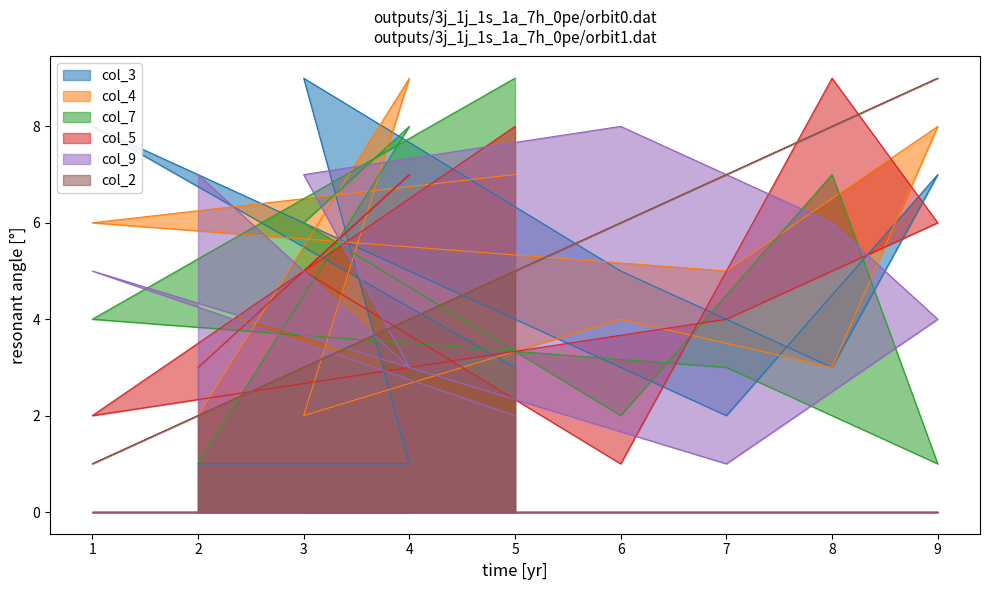

What are all the series names shown in the legend?

col_3, col_4, col_7, col_5, col_9, col_2